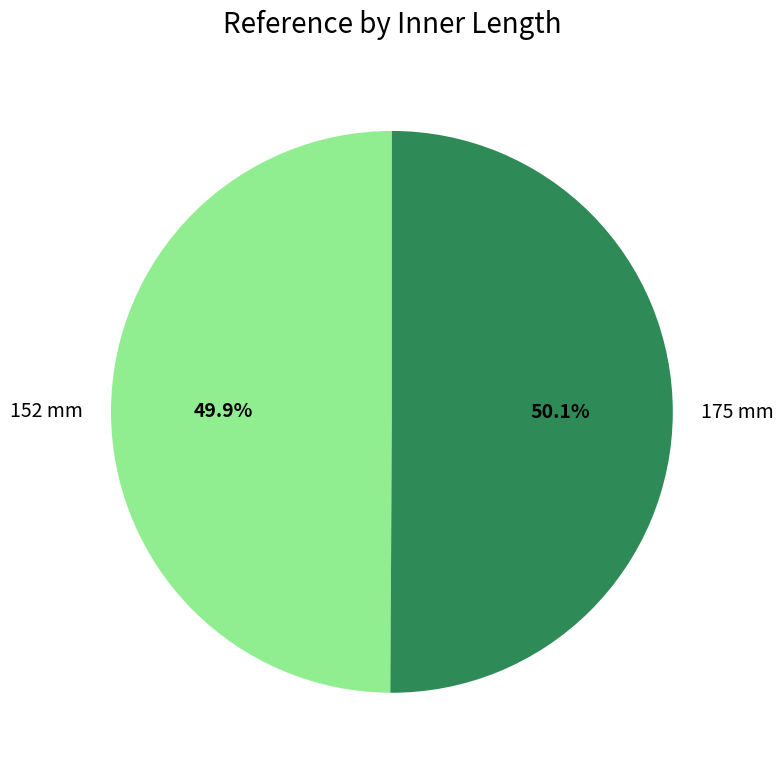

What percentage is NOT represented by 152 mm?

50.1%